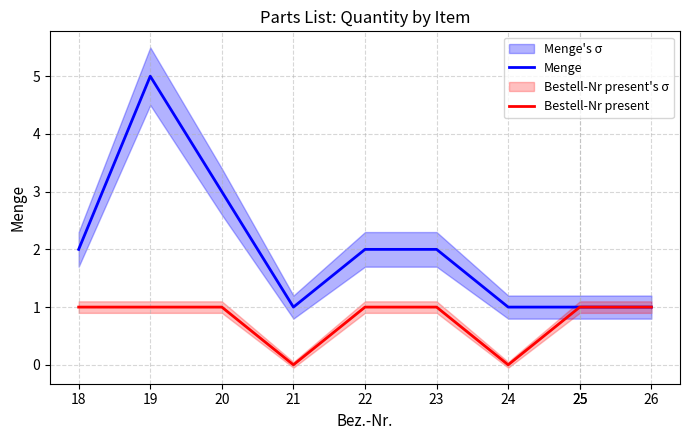

True or false: Bestell-Nr present and Menge intersect in this chart.

False